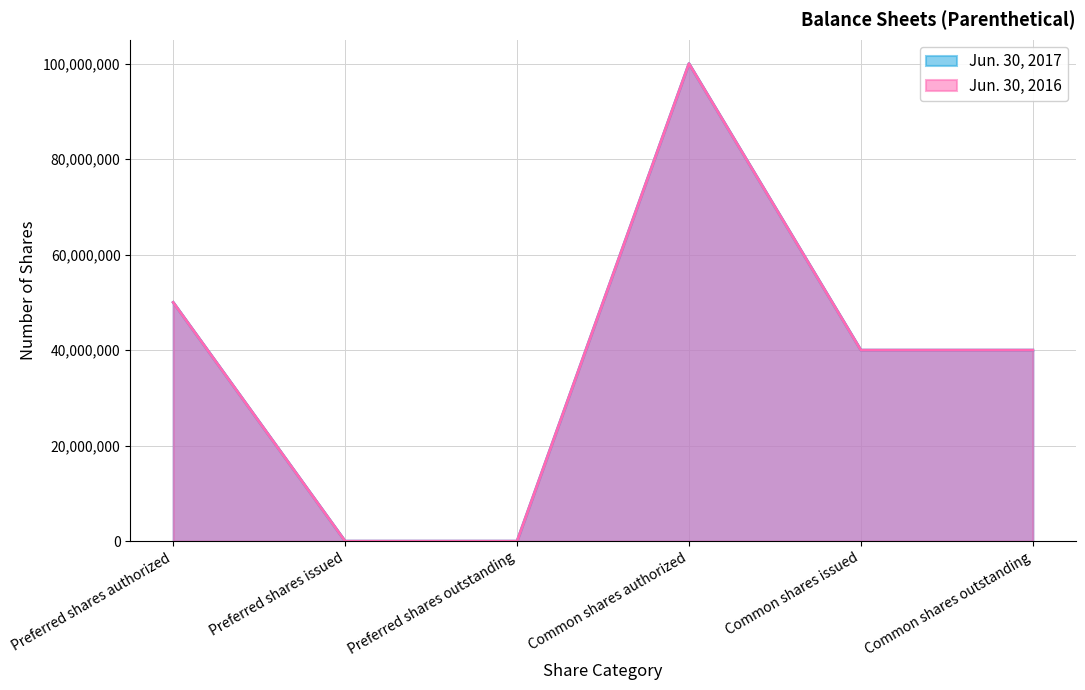

At which category is the sum across all series the highest?

Common shares authorized